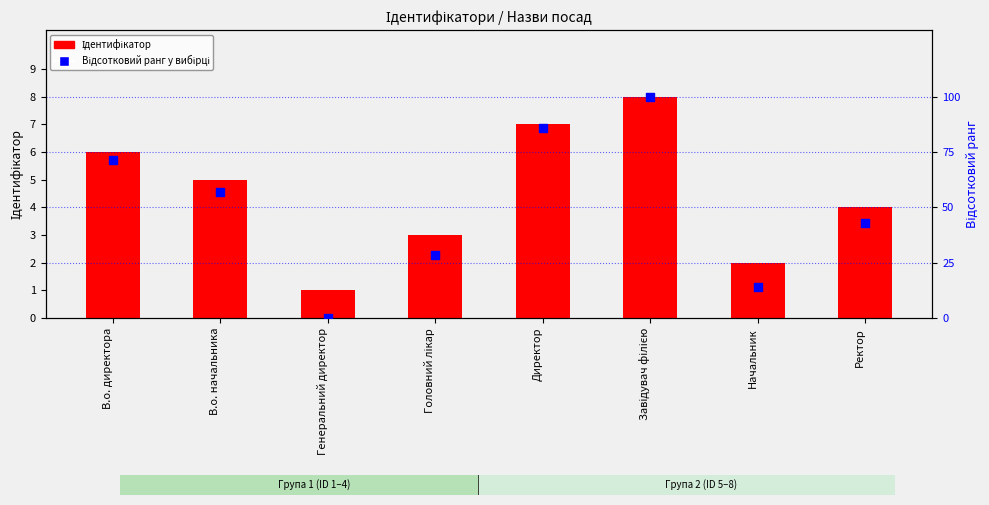

Which series reaches the maximum Y coordinate?

Відсотковий ранг у вибірці